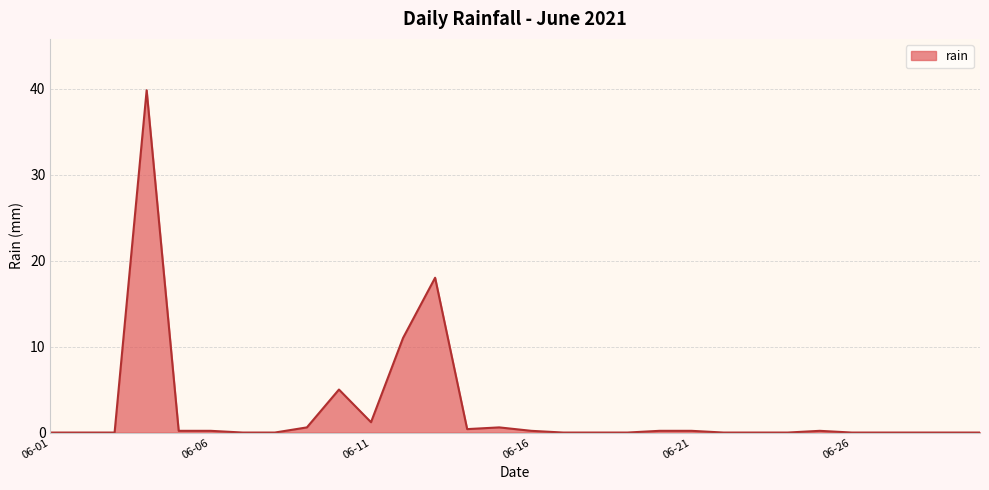

Reading left to right, list all the values displayed in this chart.

0.0	0.0	0.0	39.8	0.2	0.2	0.0	0.0	0.6	5.0	1.2	11.0	18.0	0.4	0.6	0.2	0.0	0.0	0.0	0.2	0.2	0.0	0.0	0.0	0.2	0.0	0.0	0.0	0.0	0.0